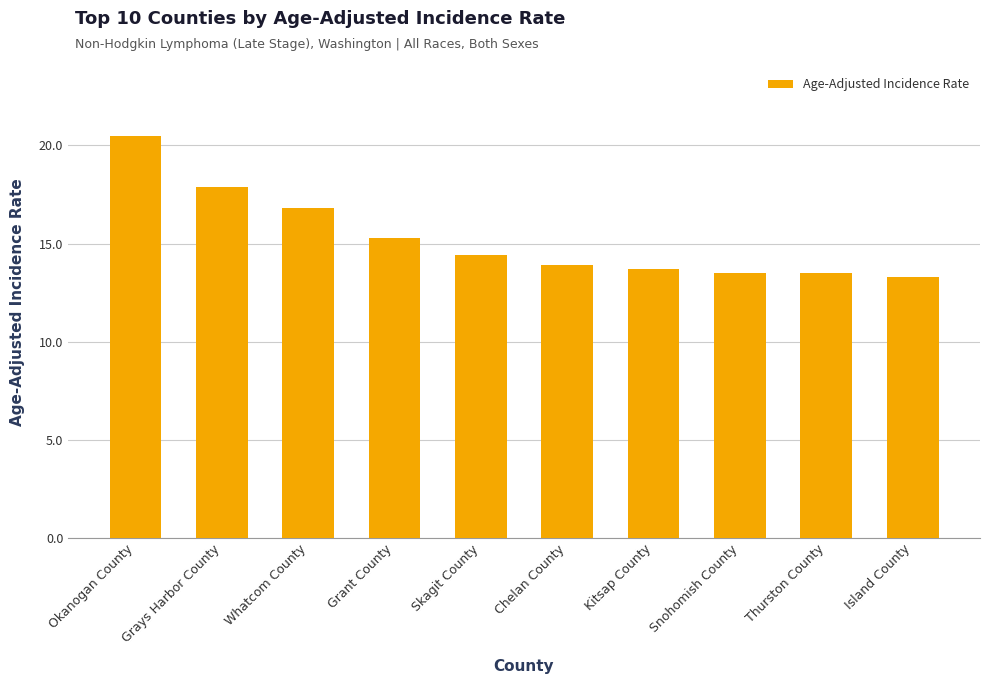

How many values are below 14?

5